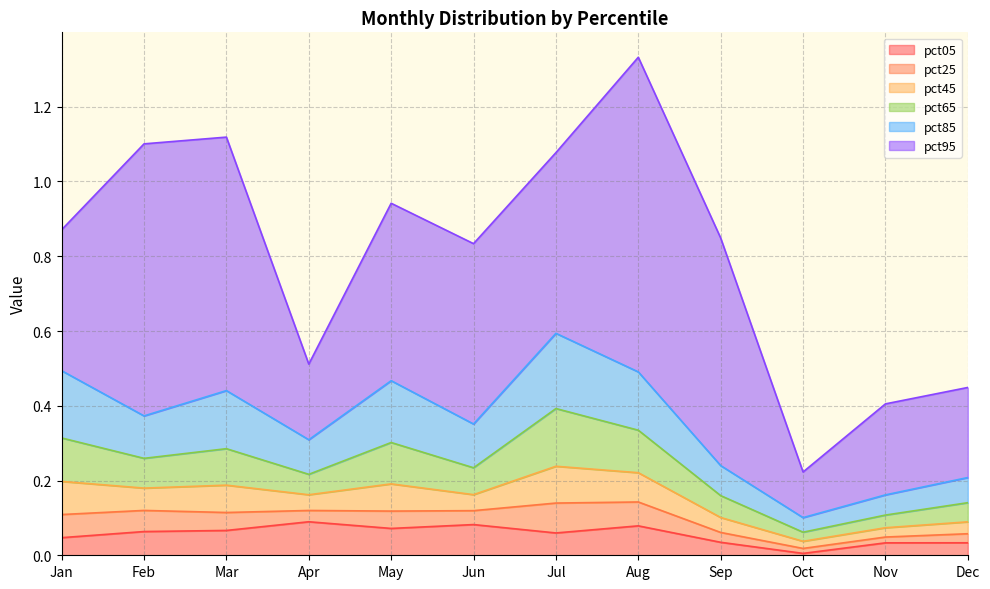

Rank the series at Aug from lowest to highest value.

pct25, pct45, pct05, pct65, pct85, pct95